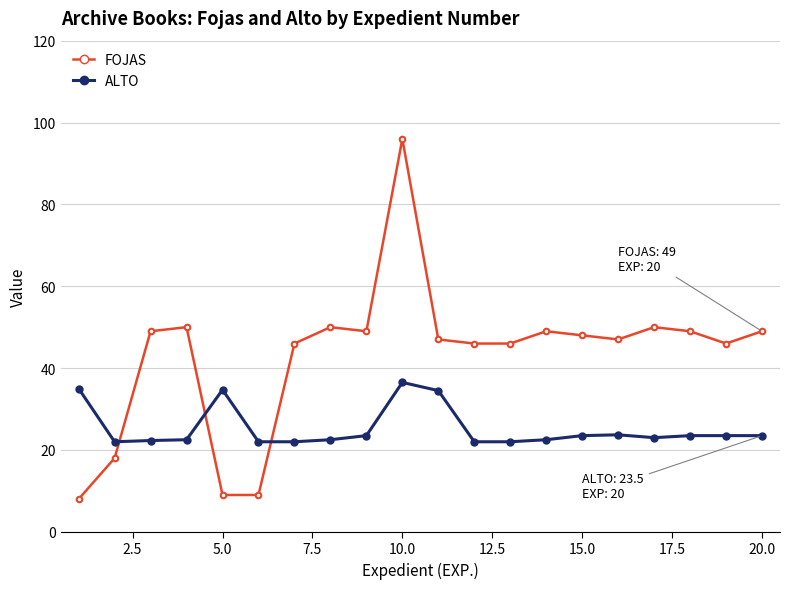

True or false: FOJAS has more than 0 points higher than both neighbors.

True